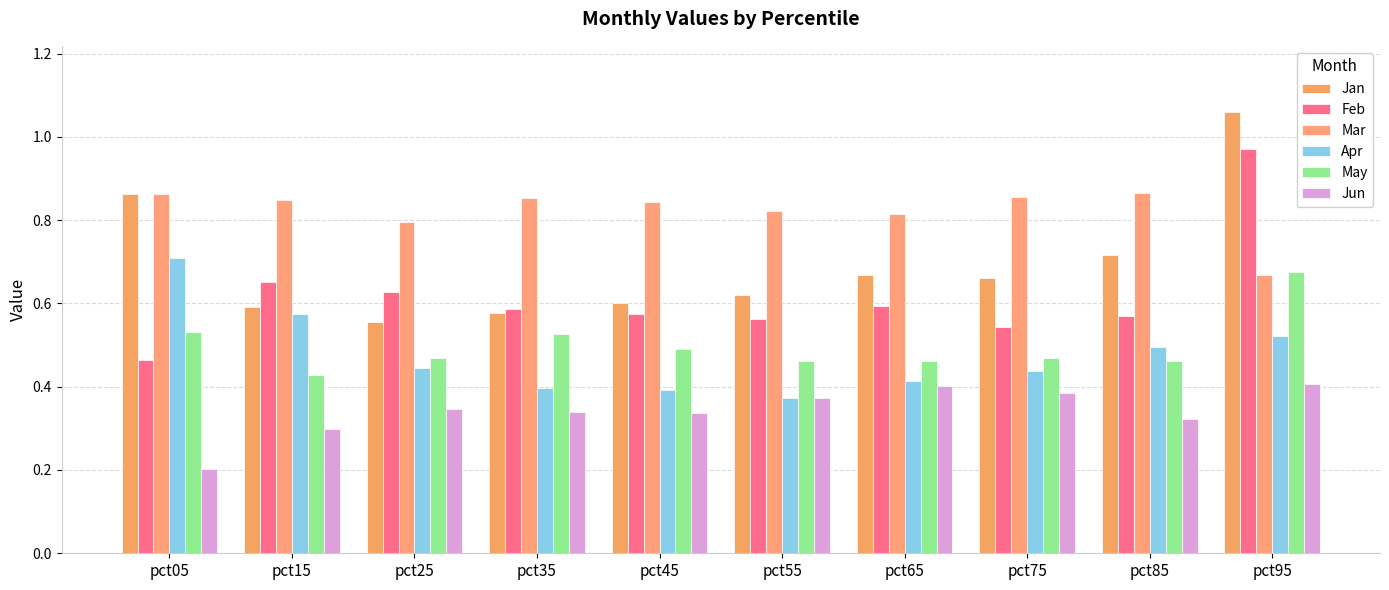

Which label corresponds to the smallest value in the chart?

pct05